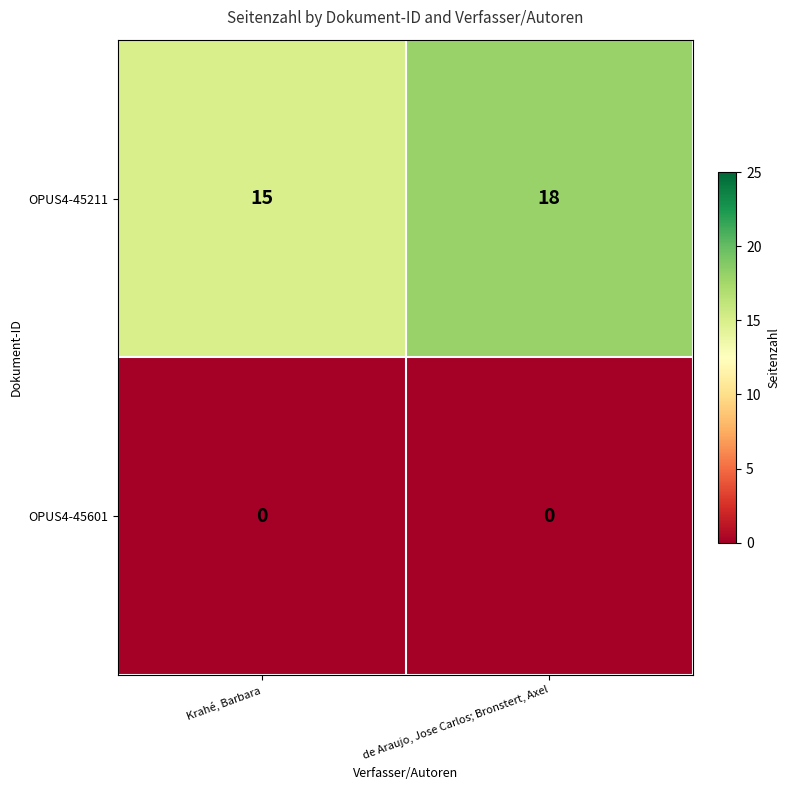

Between Krahé, Barbara and de Araujo, Jose Carlos; Bronstert, Axel, which series saw the biggest shift?

OPUS4-45211